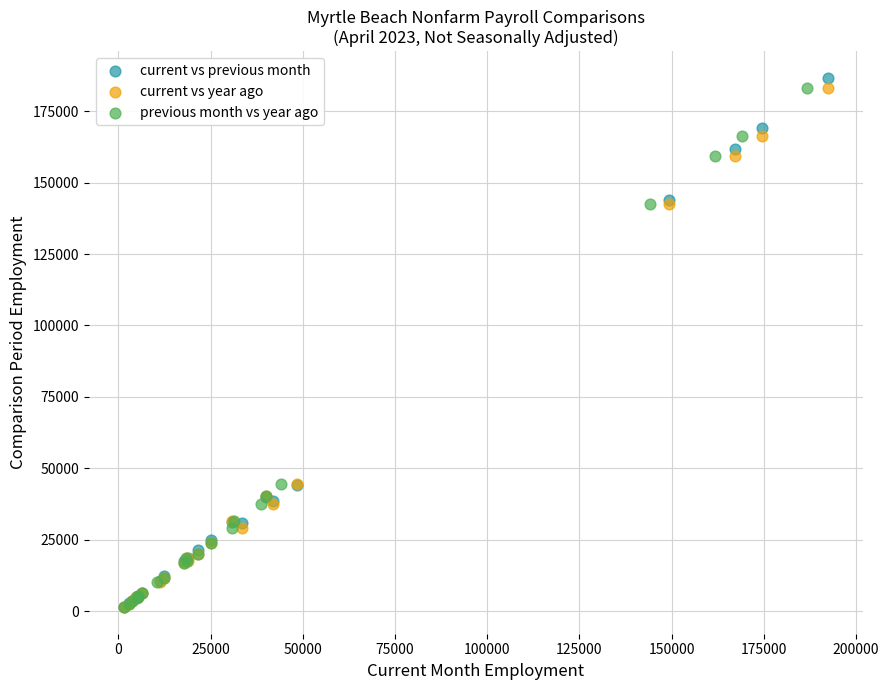

Which series has the widest spread of Y values?

current vs previous month